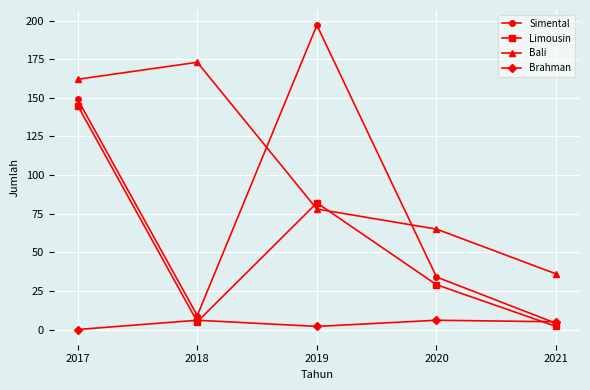

Rank the series by their maximum value, from highest to lowest.

Simental, Bali, Limousin, Brahman